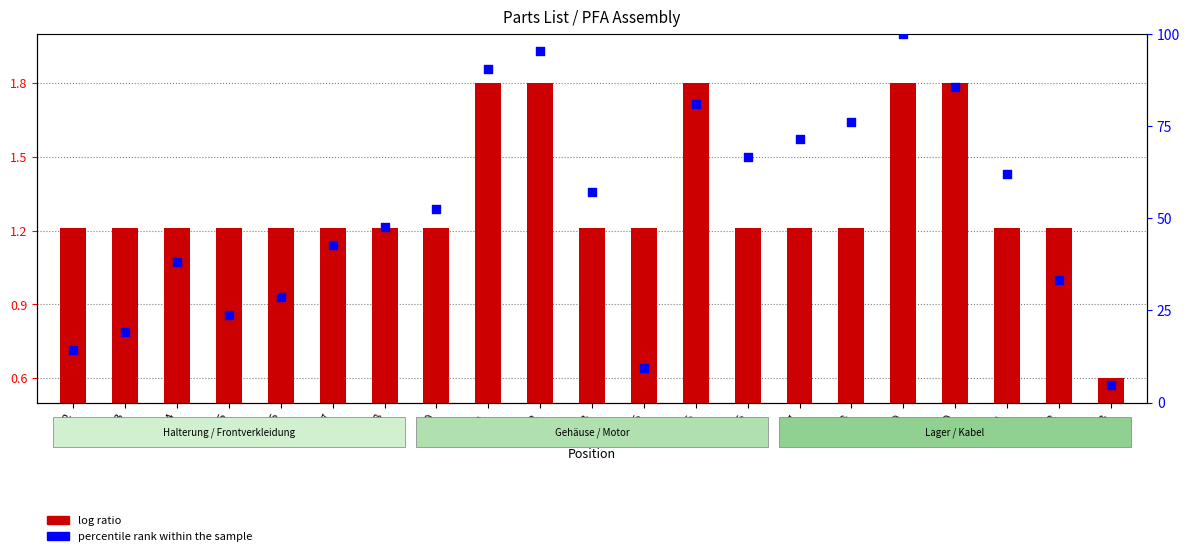

What are all the series names shown in the legend?

log ratio, percentile rank within the sample